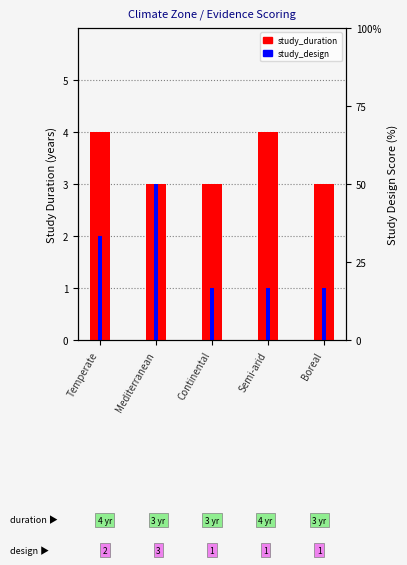

Reading left to right, list all the values displayed in this chart.

study_duration: 4	3	3	4	3
study_design: 2	3	1	1	1